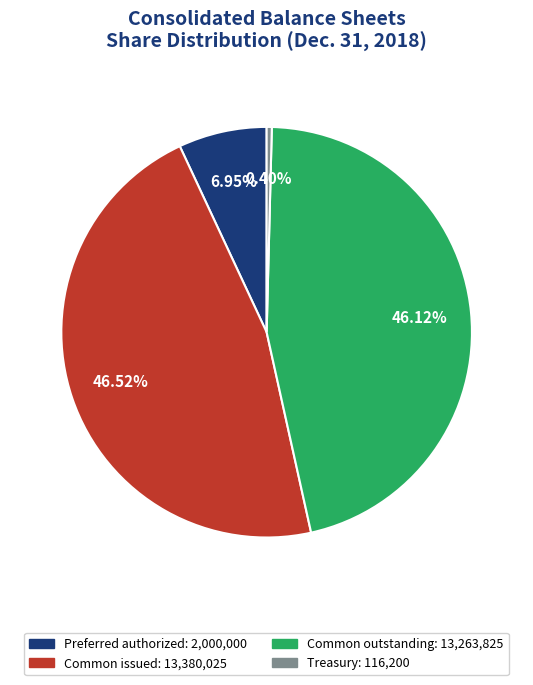

Combined, do Common issued: 13,380,025 and Treasury: 116,200 account for over 50%?

No